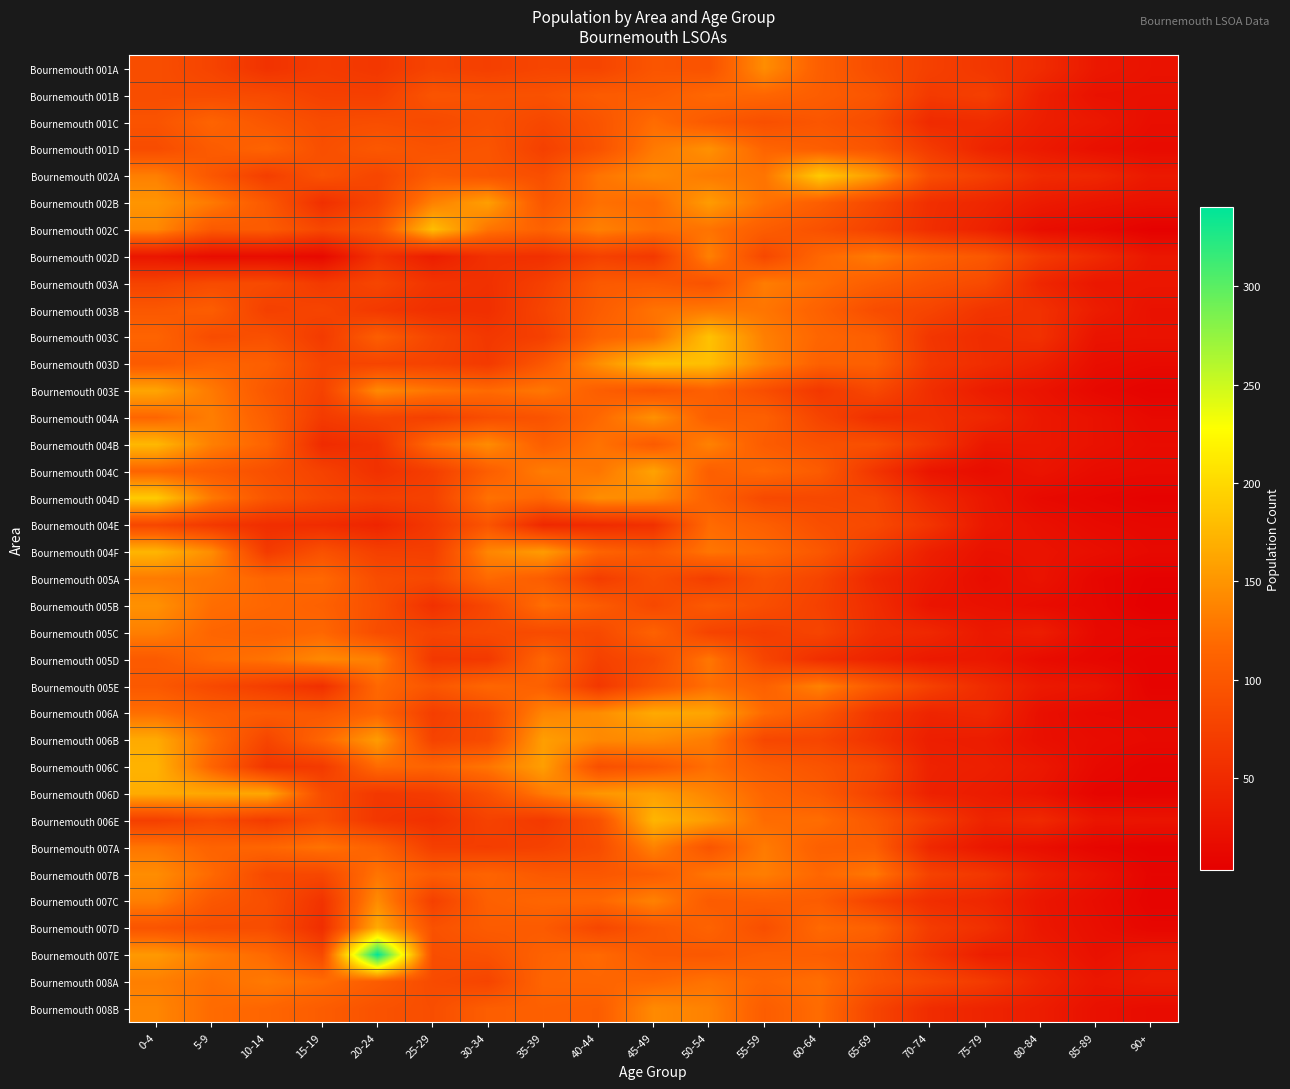

How many data points does each series have?

19